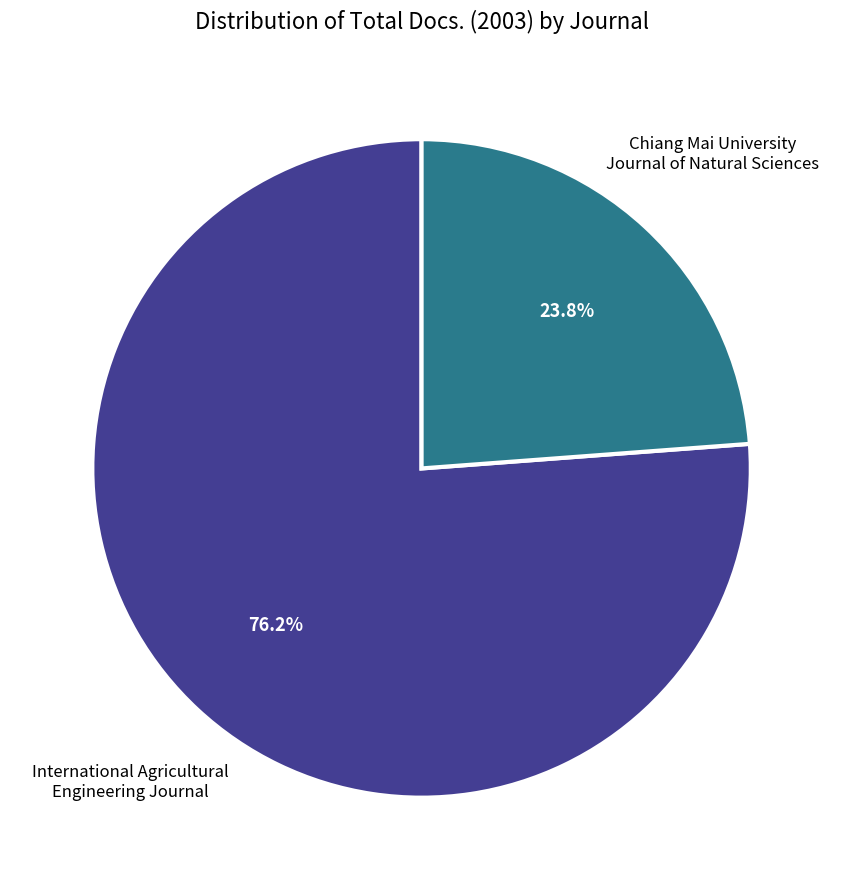

To the nearest percent, what percentage of the pie is Chiang Mai University Journal of Natural Sciences?

24%